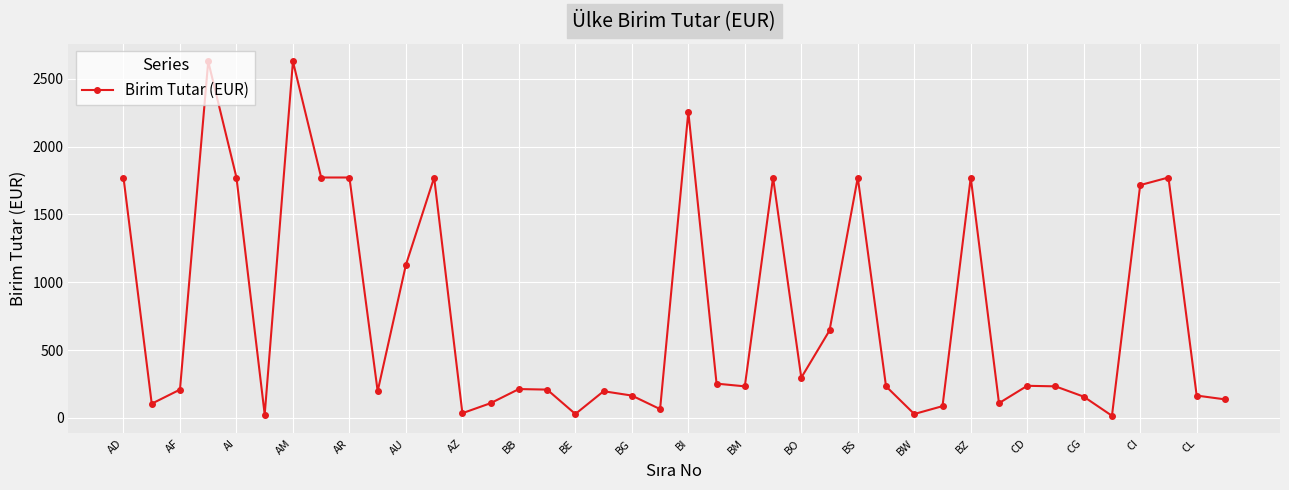

True or false: the data has more than 0 interior local peaks.

True